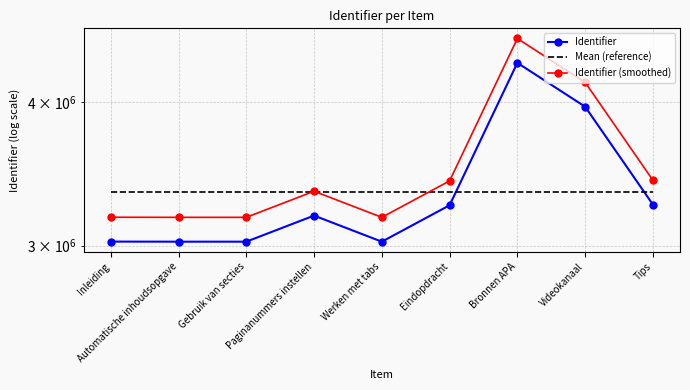

What is the smallest value displayed?

3024155.0